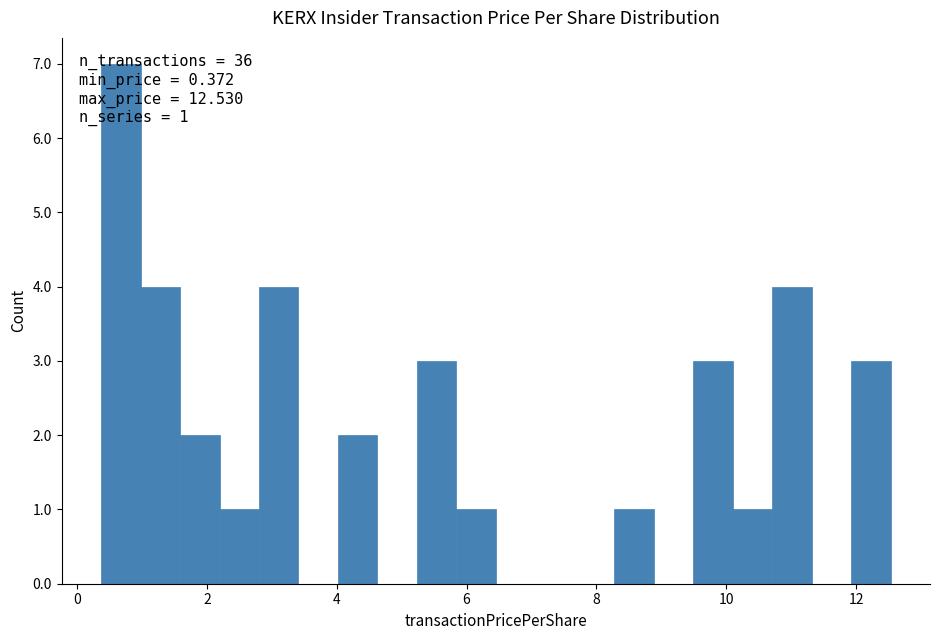

Around what value on the x-axis is the tallest bar? Give the approximate position of its centre, as read against the axis.

0.6